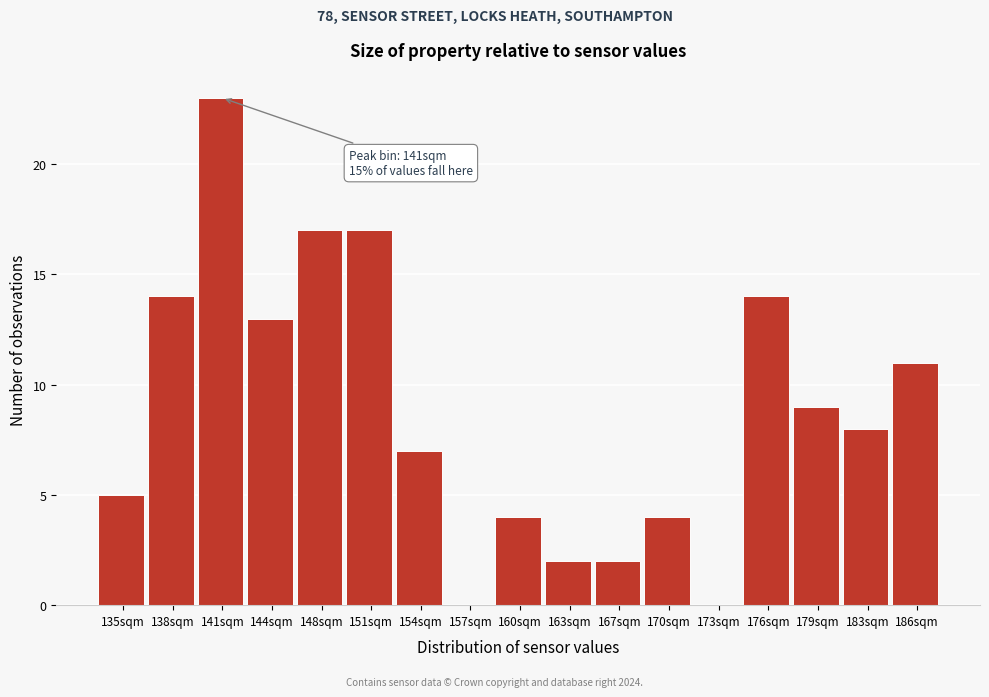

Reading left to right, list all the values displayed in this chart.

135sqm=5	138sqm=14	141sqm=23	144sqm=13	148sqm=17	151sqm=17	154sqm=7	157sqm=0	160sqm=4	163sqm=2	167sqm=2	170sqm=4	173sqm=0	176sqm=14	179sqm=9	183sqm=8	186sqm=11